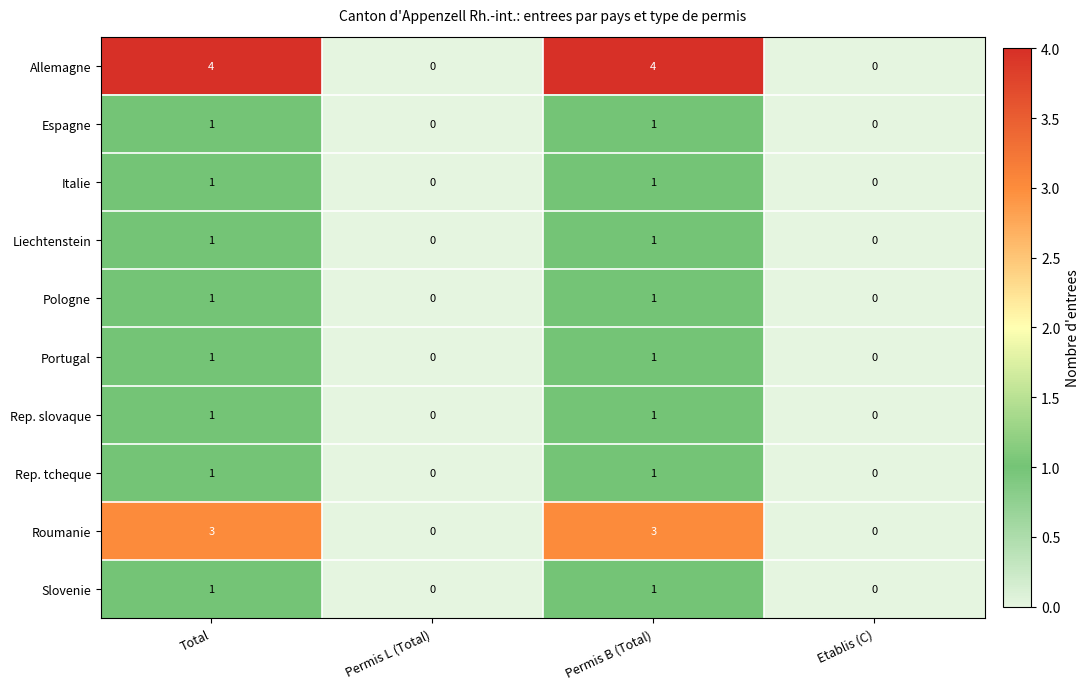

True or false: Allemagne has a value of 4 at Permis B (Total).

True